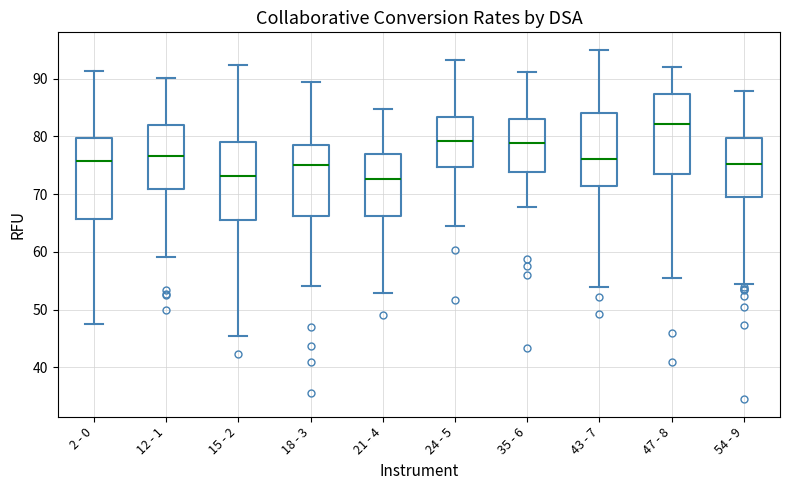

Reading left to right, transcribe this box plot: for each box, give where its median line is, the range the box spans, and where its two whiskers end, as read against the y-axis. The values are not printed on the chart, so give them approximately, as read against the axis.

2 - 0: median 76, box 66 to 80, whiskers 48 to 91
12 - 1: median 77, box 71 to 82, whiskers 59 to 90
15 - 2: median 73, box 65 to 79, whiskers 46 to 92
18 - 3: median 75, box 66 to 78, whiskers 54 to 90
21 - 4: median 73, box 66 to 77, whiskers 53 to 85
24 - 5: median 79, box 75 to 83, whiskers 65 to 93
35 - 6: median 79, box 74 to 83, whiskers 68 to 91
43 - 7: median 76, box 71 to 84, whiskers 54 to 95
47 - 8: median 82, box 74 to 87, whiskers 56 to 92
54 - 9: median 75, box 70 to 80, whiskers 55 to 88